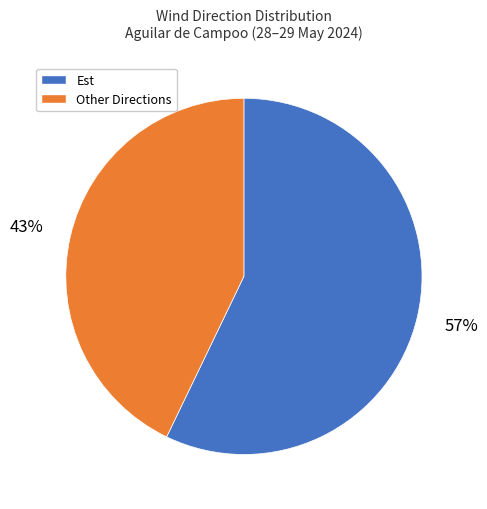

To the nearest percent, what is the difference between the largest and smallest slice percentages?

14%